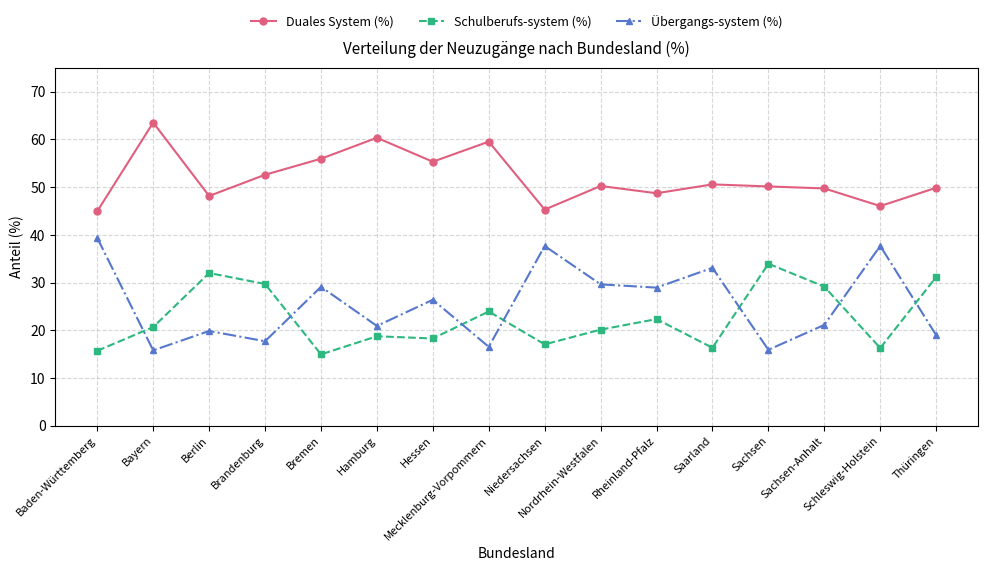

How many data points does each series have?

16